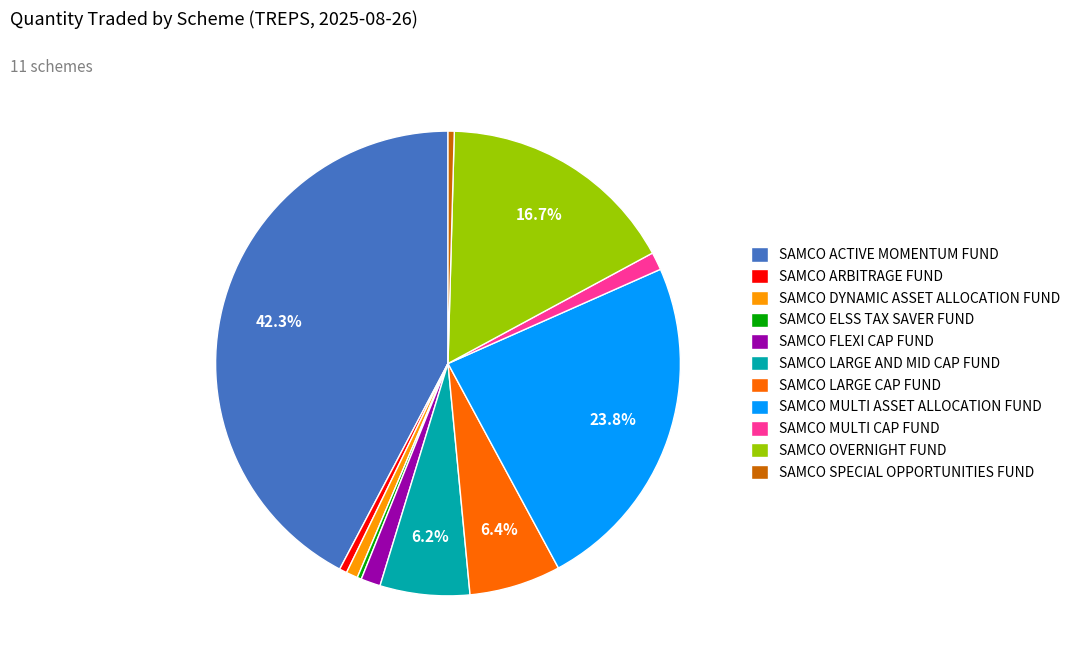

How many segments does this pie chart have?

11